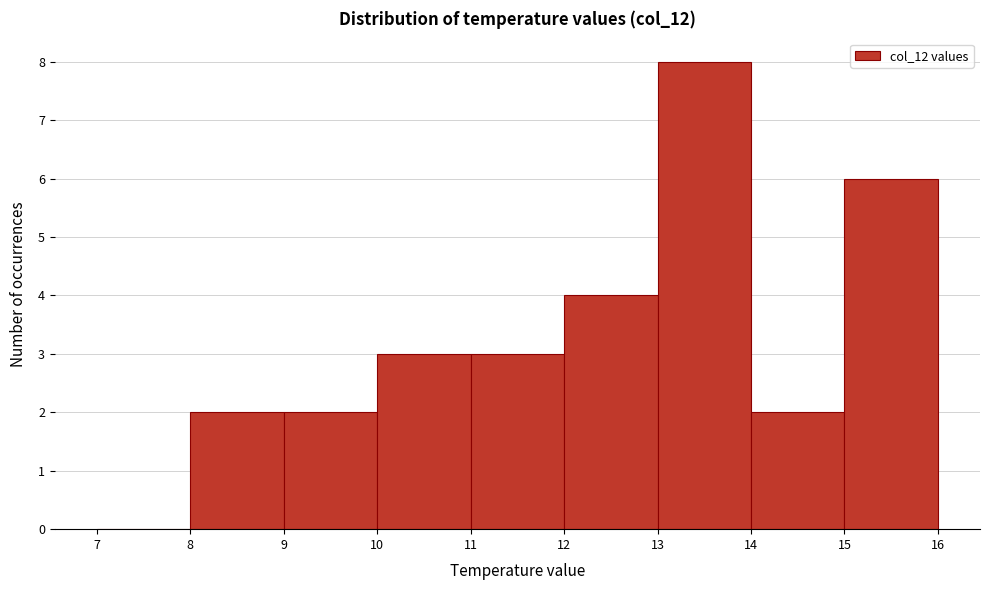

Reading left to right, list every bar in this chart as the range it spans on the x-axis followed by its height. The values are not printed on the chart, so give them approximately, as read against the axis.

7 to 8: 0
8 to 9: 2
9 to 10: 2
10 to 11: 3
11 to 12: 3
12 to 13: 4
13 to 14: 8
14 to 15: 2
15 to 16: 6